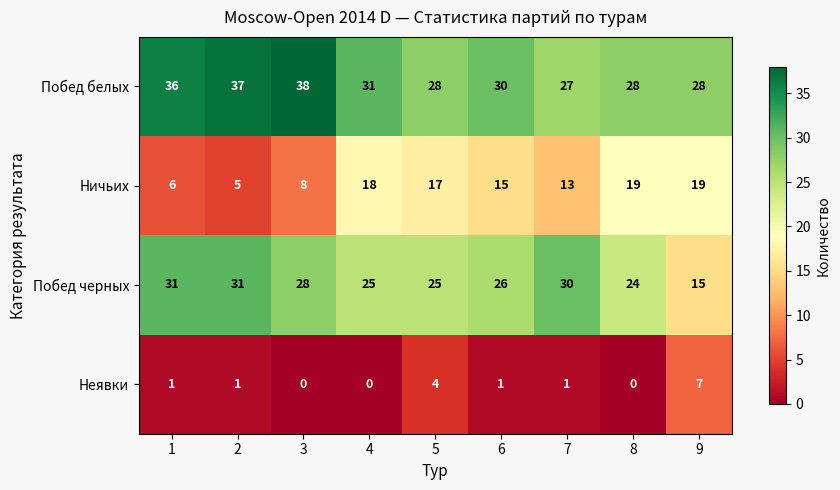

True or false: Побед белых has a value of 37 at 2.

True